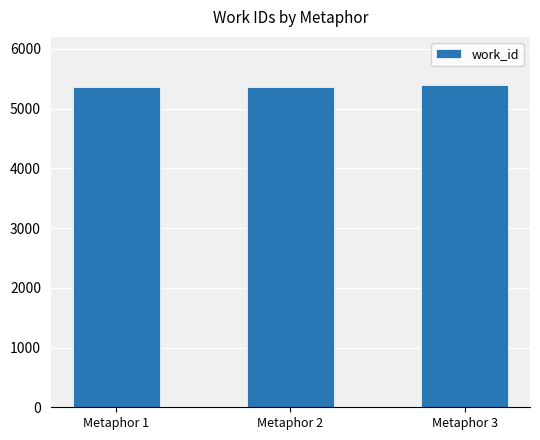

What is the smallest value displayed?

5366